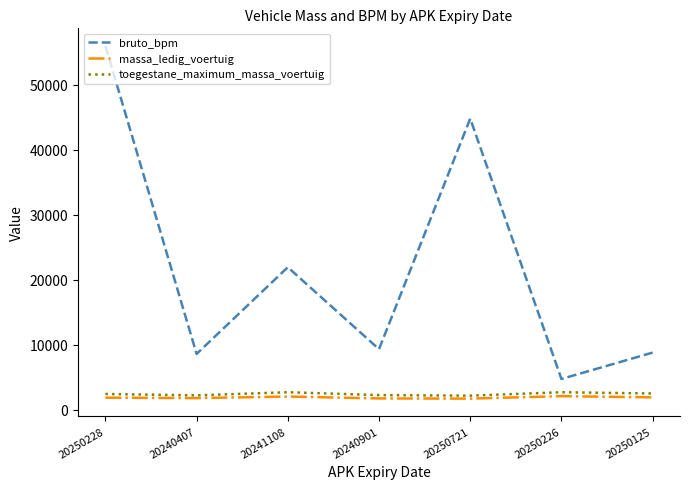

True or false: bruto_bpm has a value of 55939 at 20250228.

True